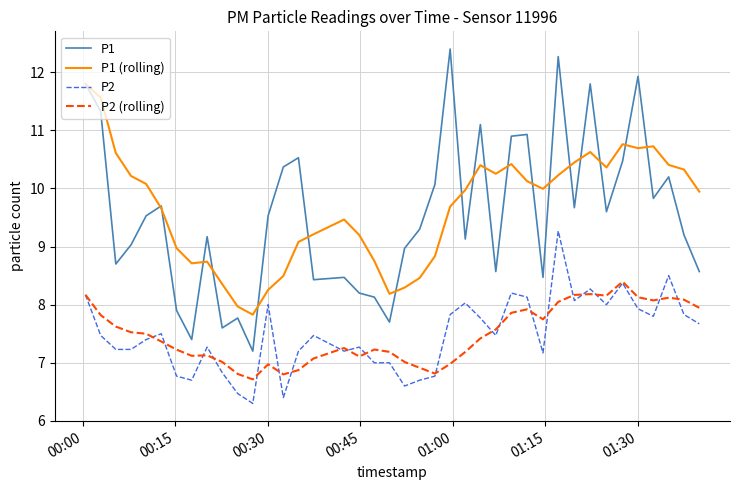

At how many categories does at least one series exceed 8?

38